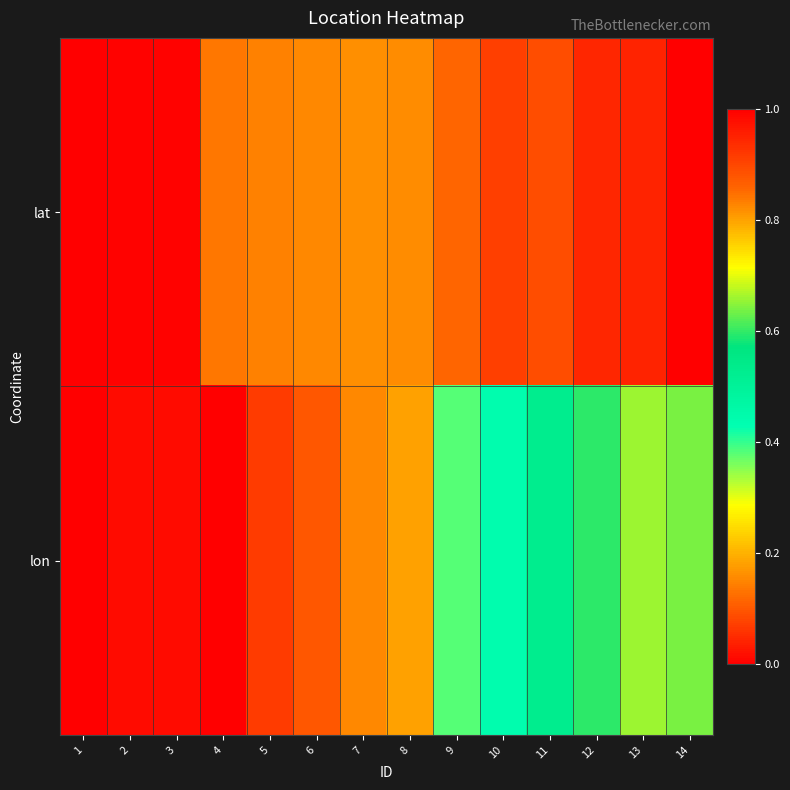

Between 7 and 14, which is larger?

7